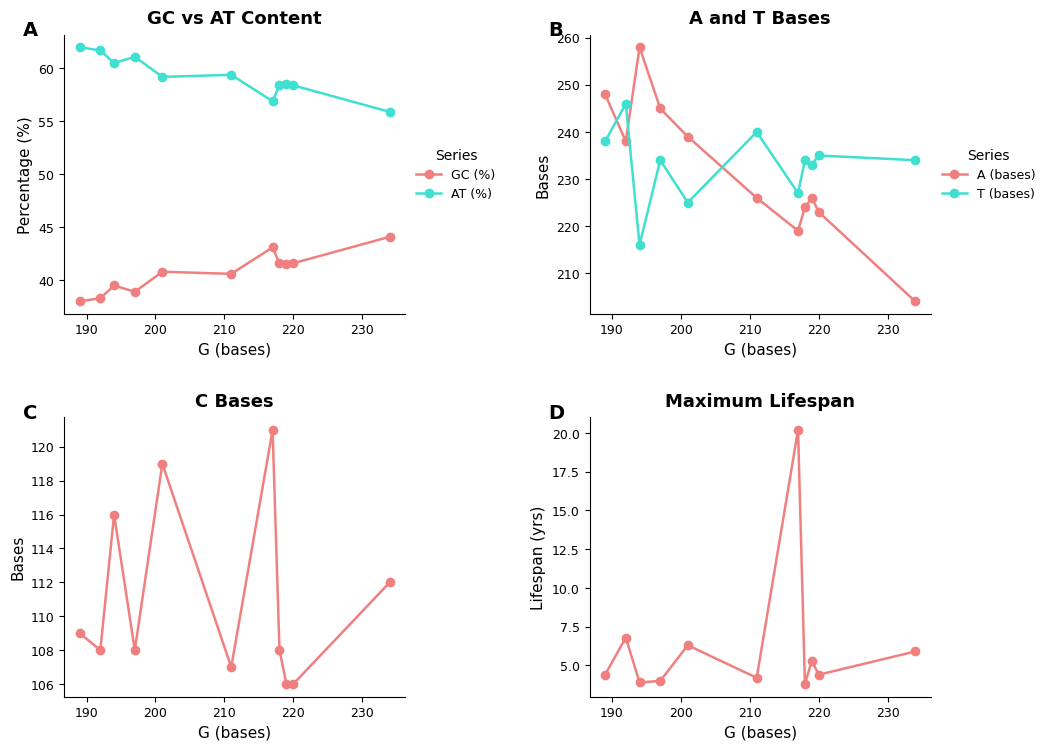

What is the value of the GC (%) point at the 11th from the left?

44.1